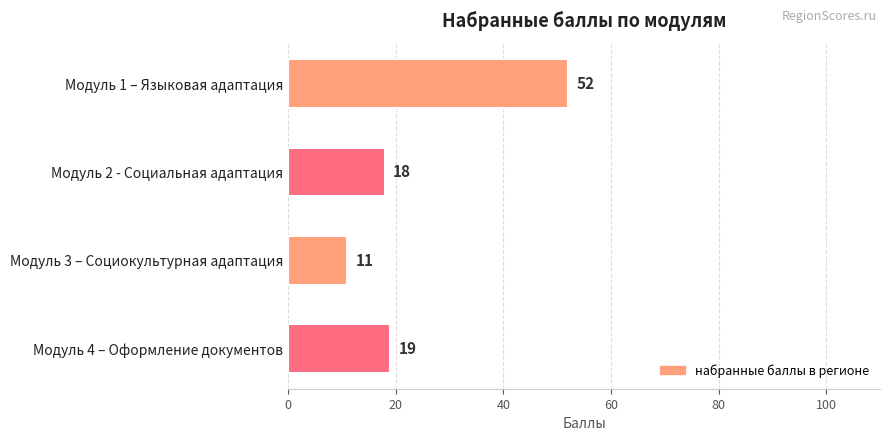

How many data points are less than 19?

2